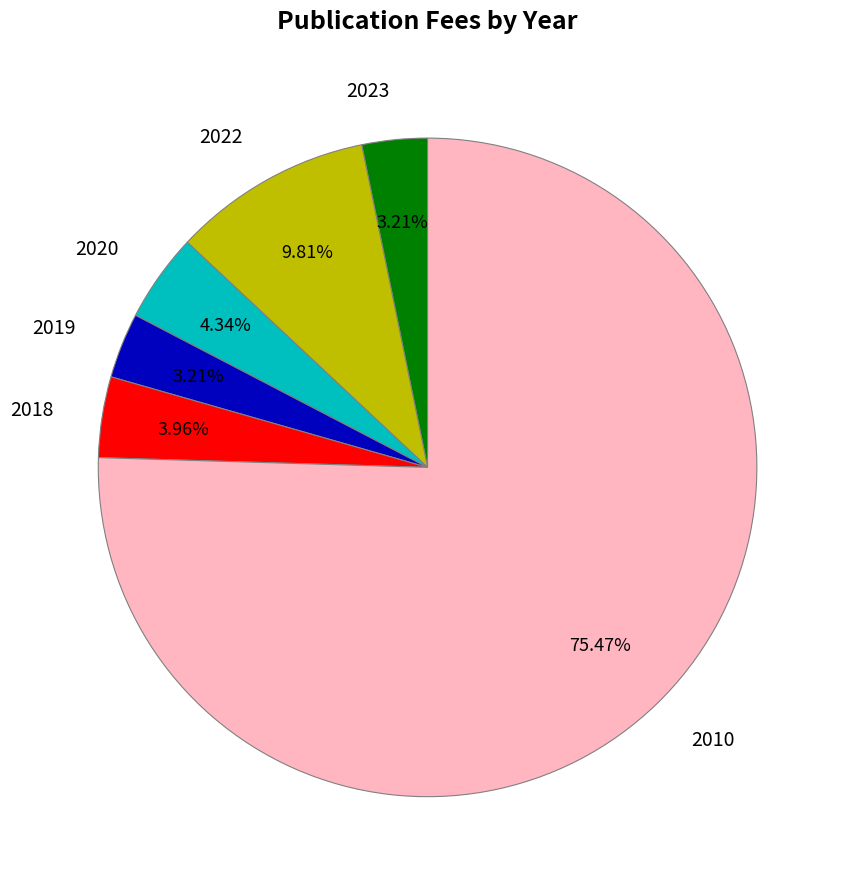

What percentage is the 2023 slice, to the nearest percent?

3%